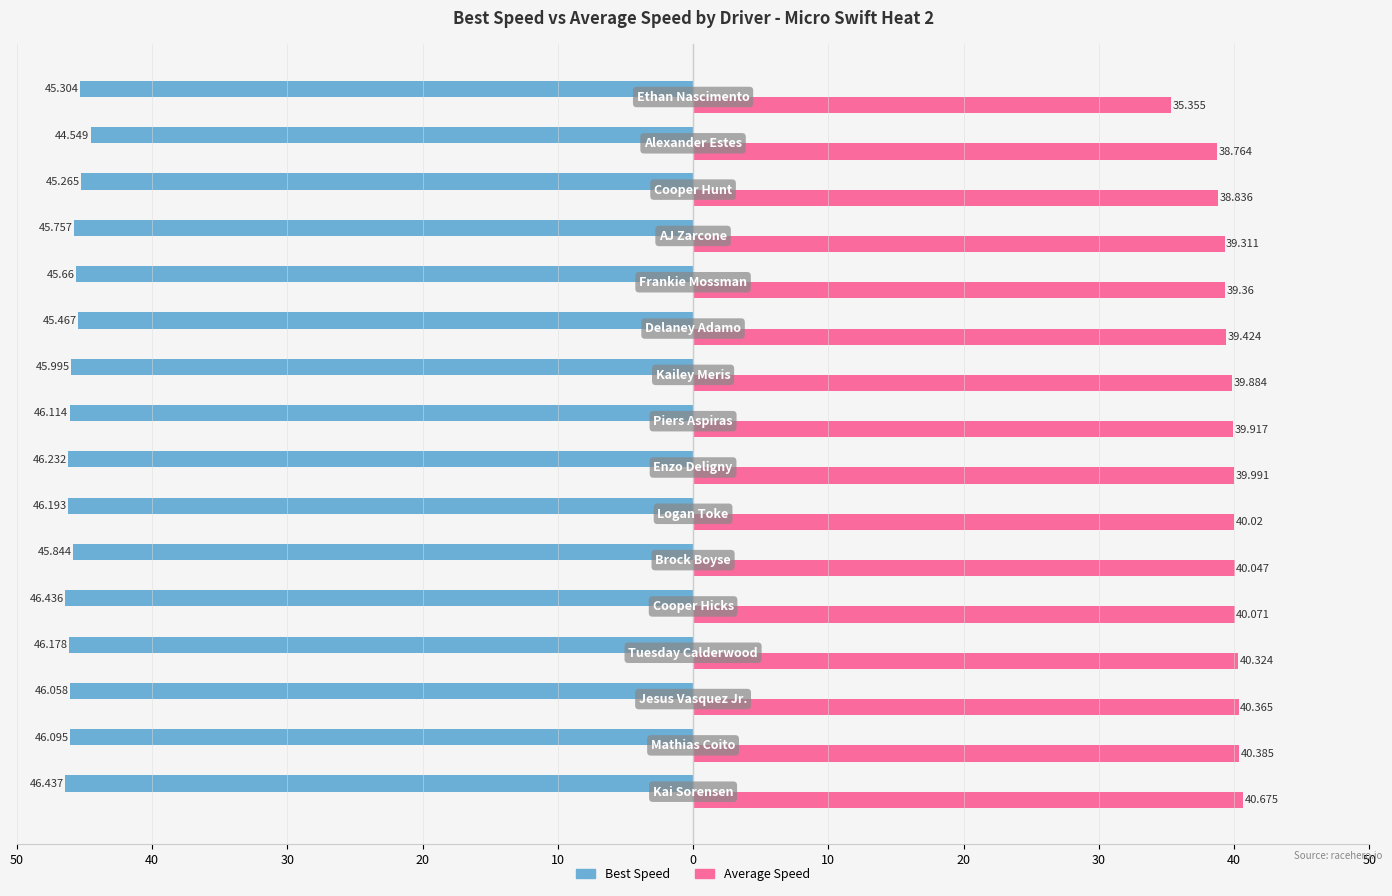

What are all the series names shown in the legend?

Best Speed, Average Speed